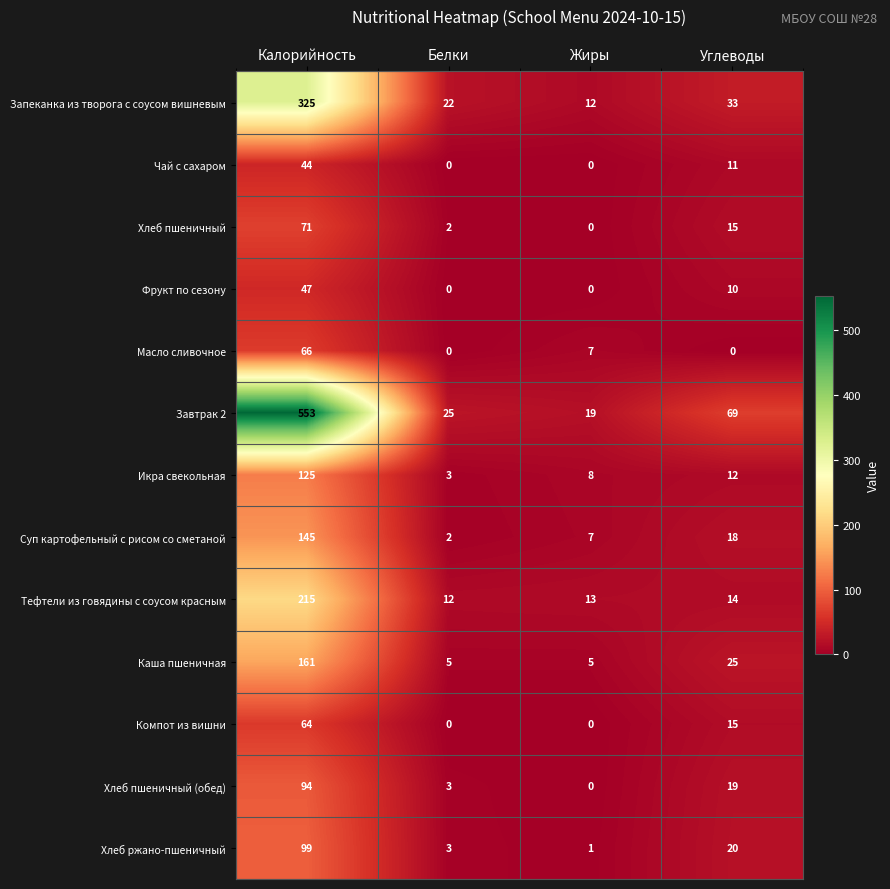

What is the spread (max minus min) of values at Углеводы?

69